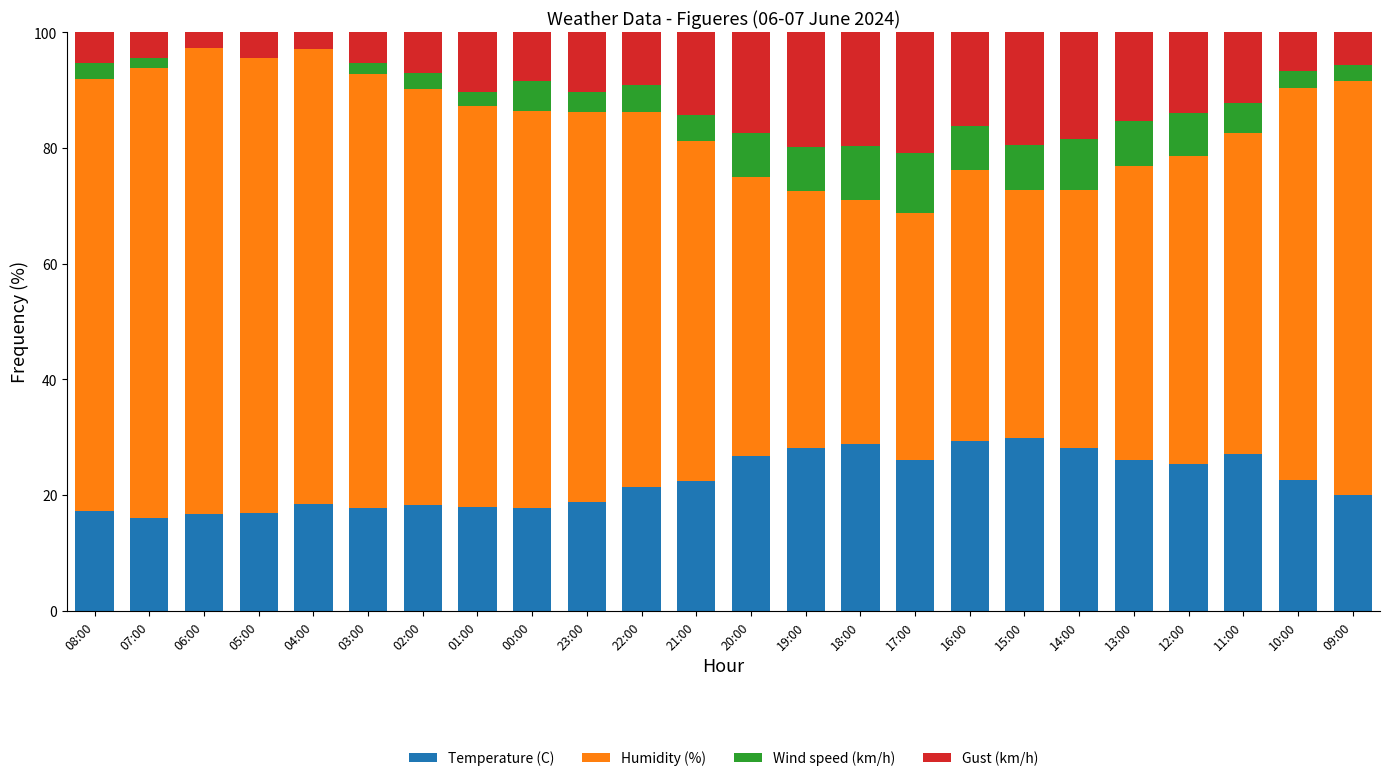

The Temperature (C) series shows 21.4 at 22:00. True or false?

True